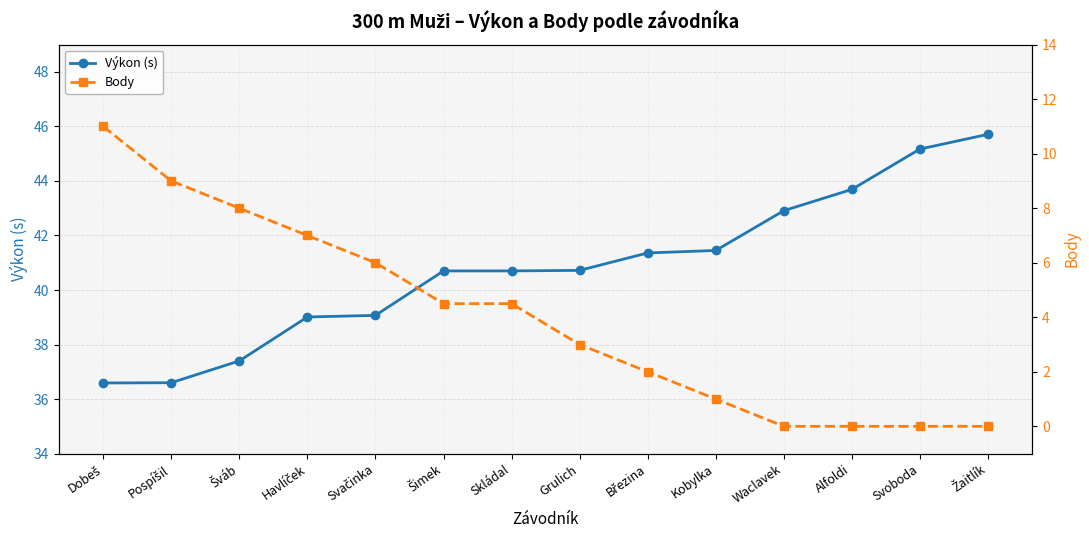

True or false: Výkon (s) and Body intersect in this chart.

False